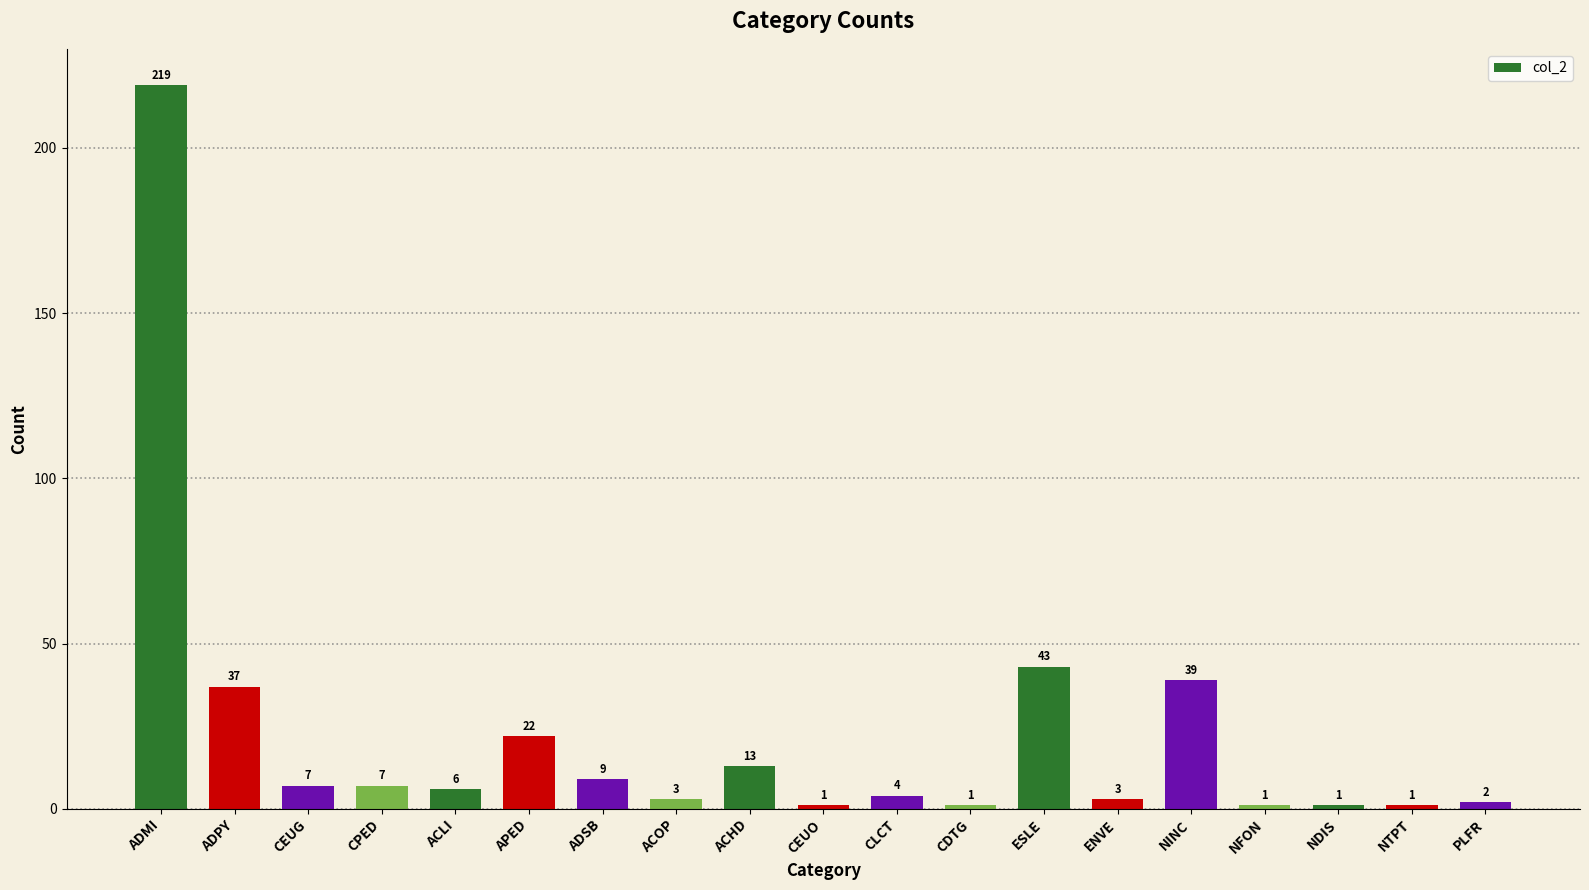

What is the smallest value displayed?

1